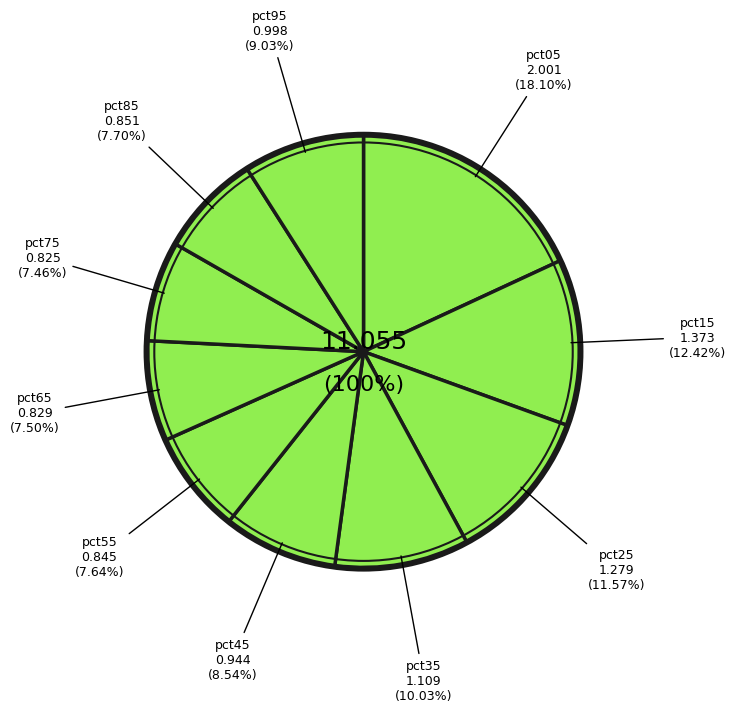

How many slices are in this pie chart?

10